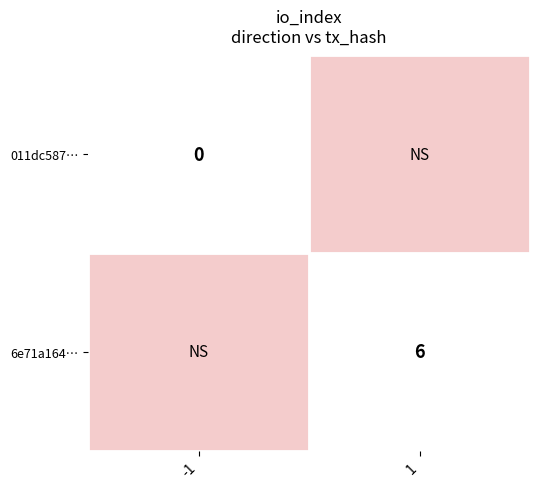

Is it true that 6e71a164… equals 6 at 1?

True